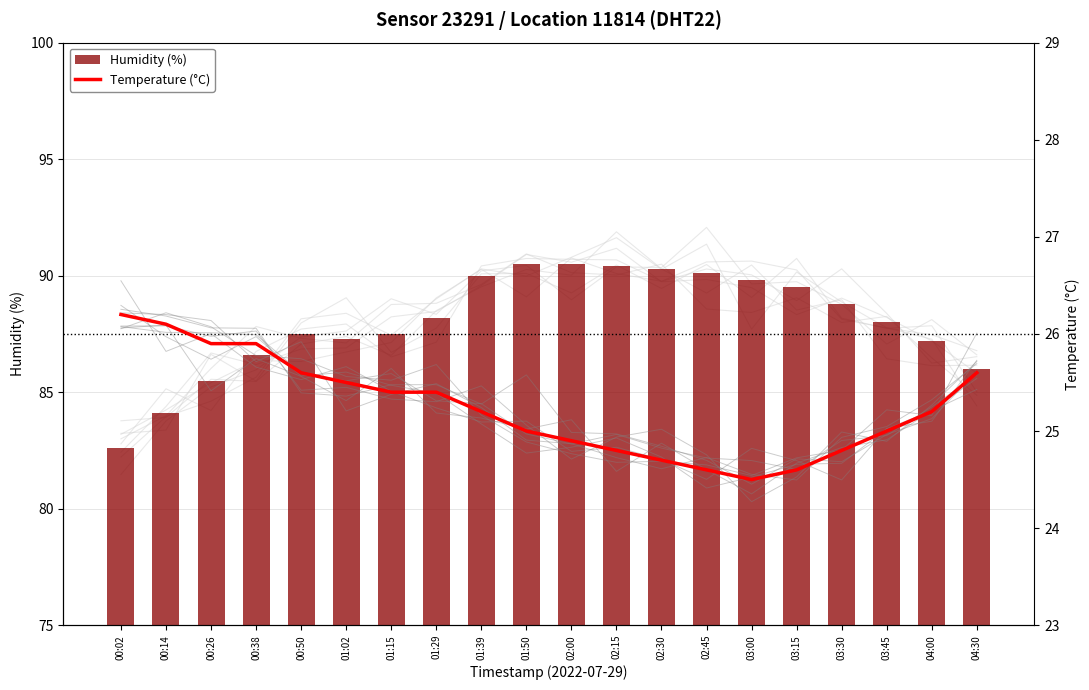

Reading left to right, what are all the values shown in this chart?

Humidity (%): 00:02=82.6	00:14=84.1	00:26=85.5	00:38=86.6	00:50=87.5	01:02=87.3	01:15=87.5	01:29=88.2	01:39=90.0	01:50=90.5	02:00=90.5	02:15=90.4	02:30=90.3	02:45=90.1	03:00=89.8	03:15=89.5	03:30=88.8	03:45=88.0	04:00=87.2	04:30=86.0
Temperature (°C): 00:02=26.2	00:14=26.1	00:26=25.9	00:38=25.9	00:50=25.6	01:02=25.5	01:15=25.4	01:29=25.4	01:39=25.2	01:50=25.0	02:00=24.9	02:15=24.8	02:30=24.7	02:45=24.6	03:00=24.5	03:15=24.6	03:30=24.8	03:45=25.0	04:00=25.2	04:30=25.6